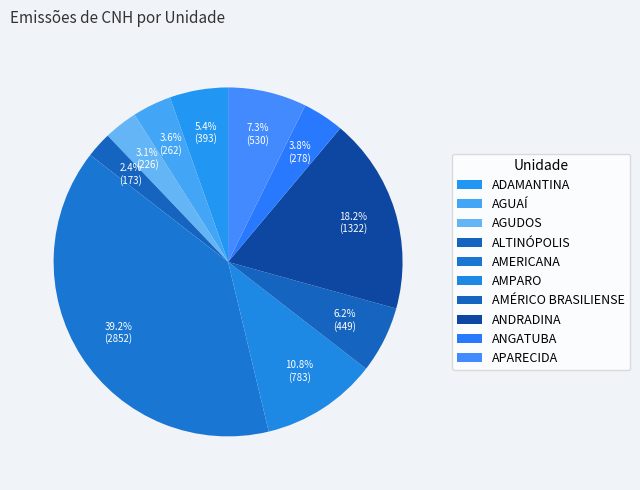

How many slices are in this pie chart?

10